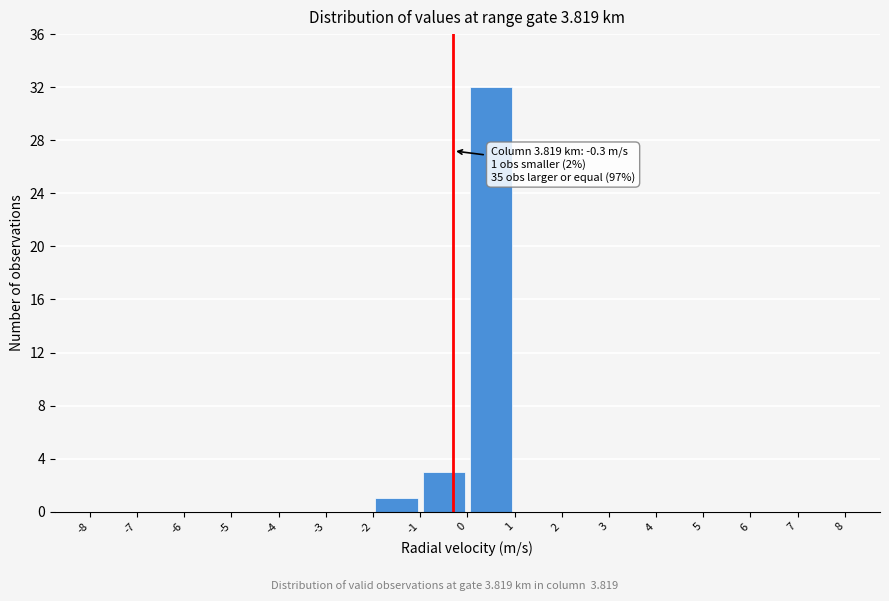

Which range on the x-axis has the tallest bar?

0 to 1